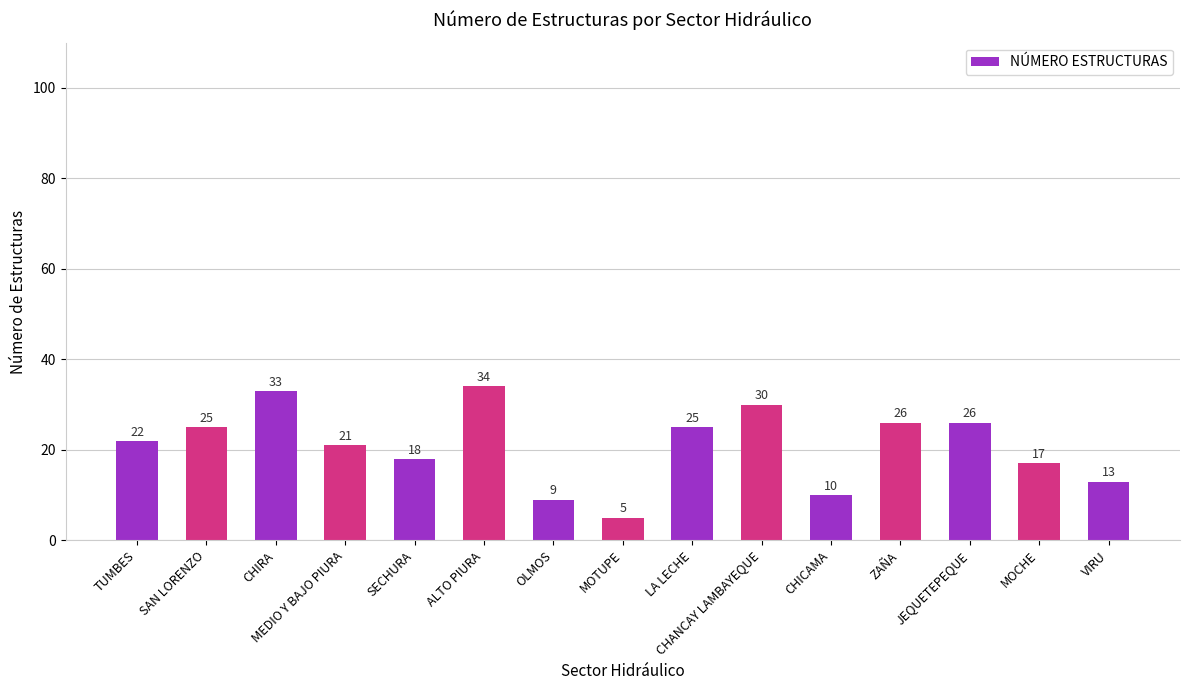

What is the label of the 2nd bar from the left?

SAN LORENZO